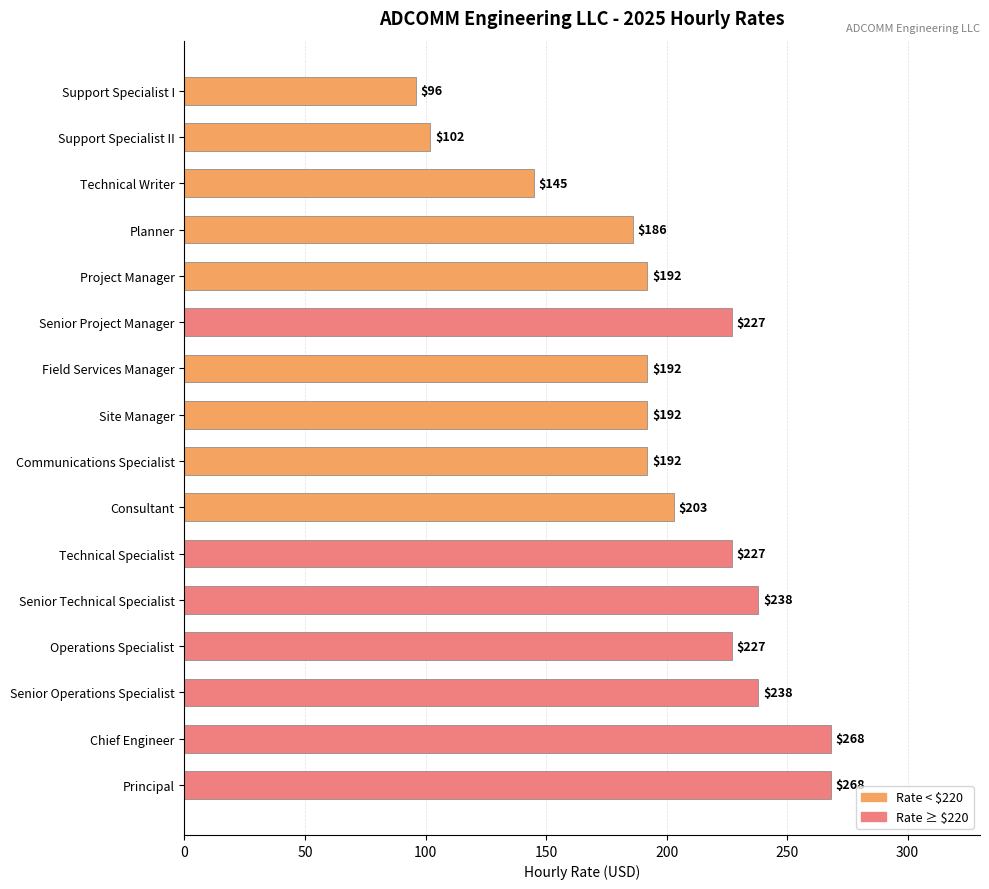

What is the difference between the second highest and second lowest values?

166